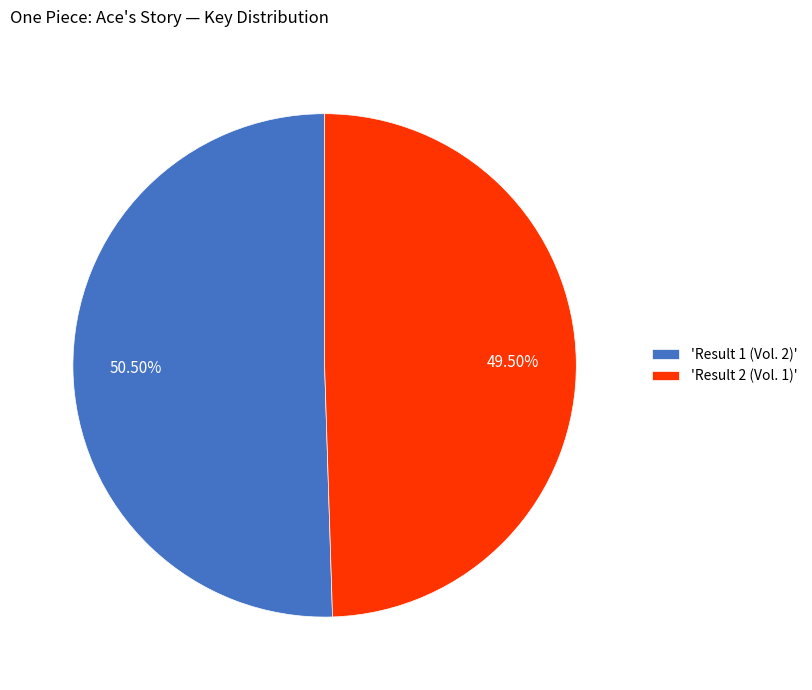

Is there any slice that represents more than half of the pie?

Yes